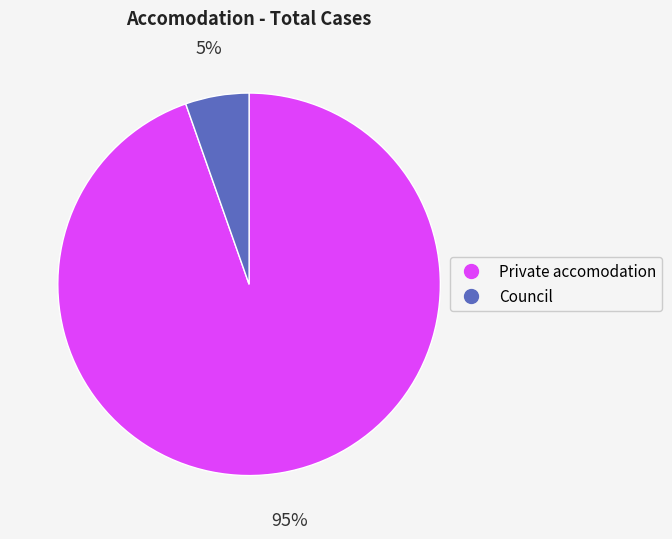

Is the sum of Council and Private accomodation greater than half?

Yes